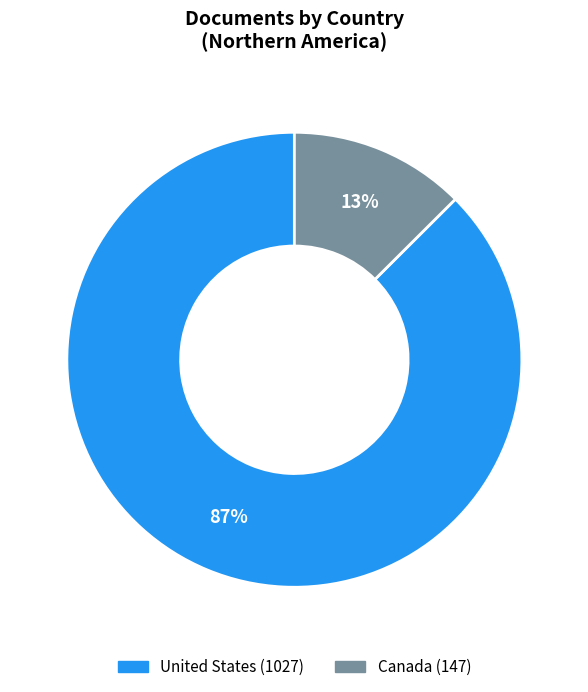

To the nearest percent, what portion does United States represent?

87%